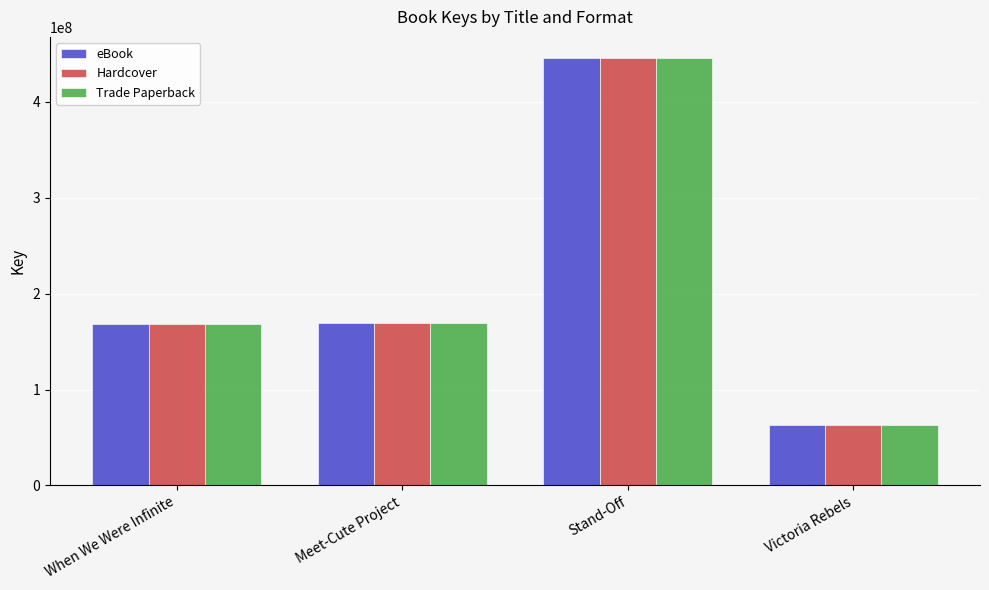

Is the value of Hardcover at When We Were Infinite greater than the value of Trade Paperback at Stand-Off?

No